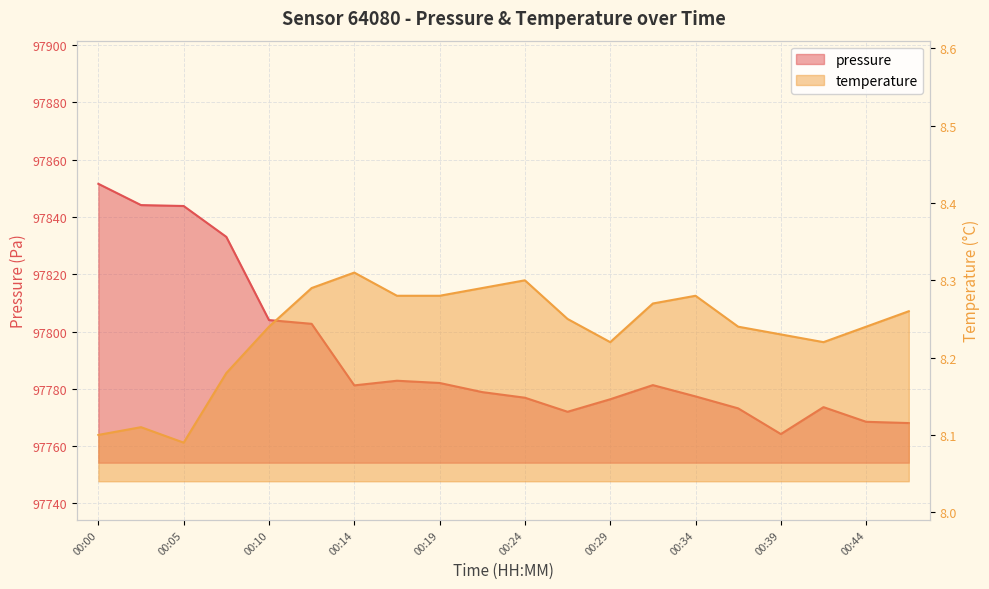

Between 00:36 and 00:39, which series saw the biggest shift?

pressure